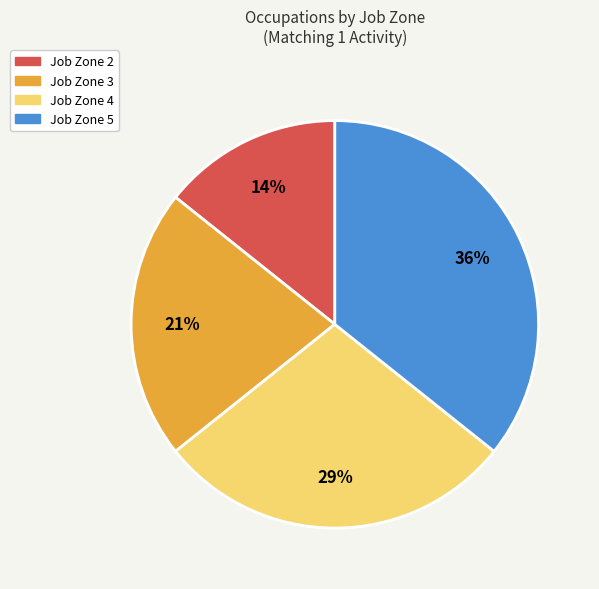

Does any single category account for the majority?

No